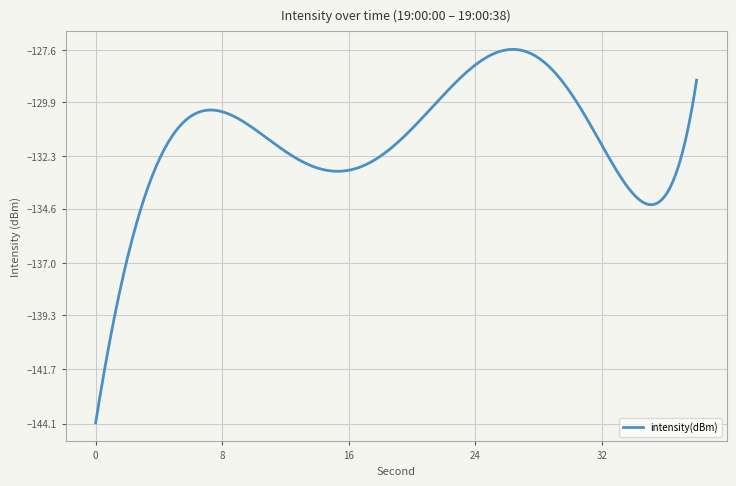

What is the difference between the maximum and minimum values?

16.5